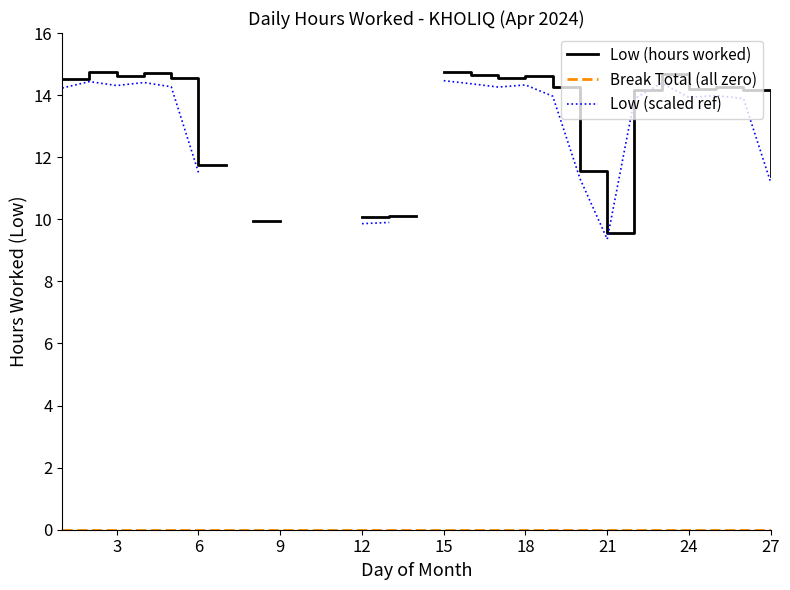

True or false: Low (scaled ref) and Low (hours worked) cross at least once.

False